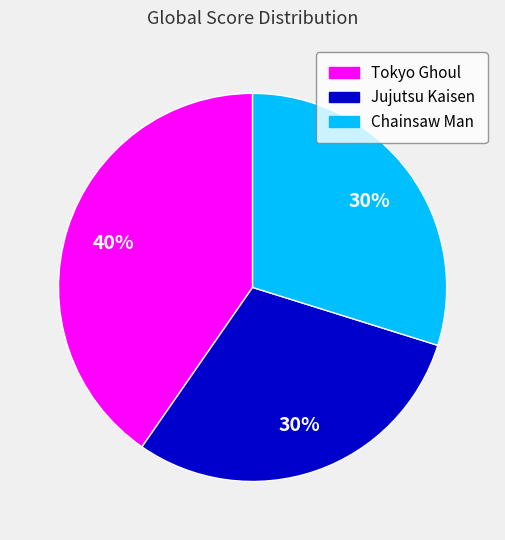

Is there a majority slice in this chart?

No